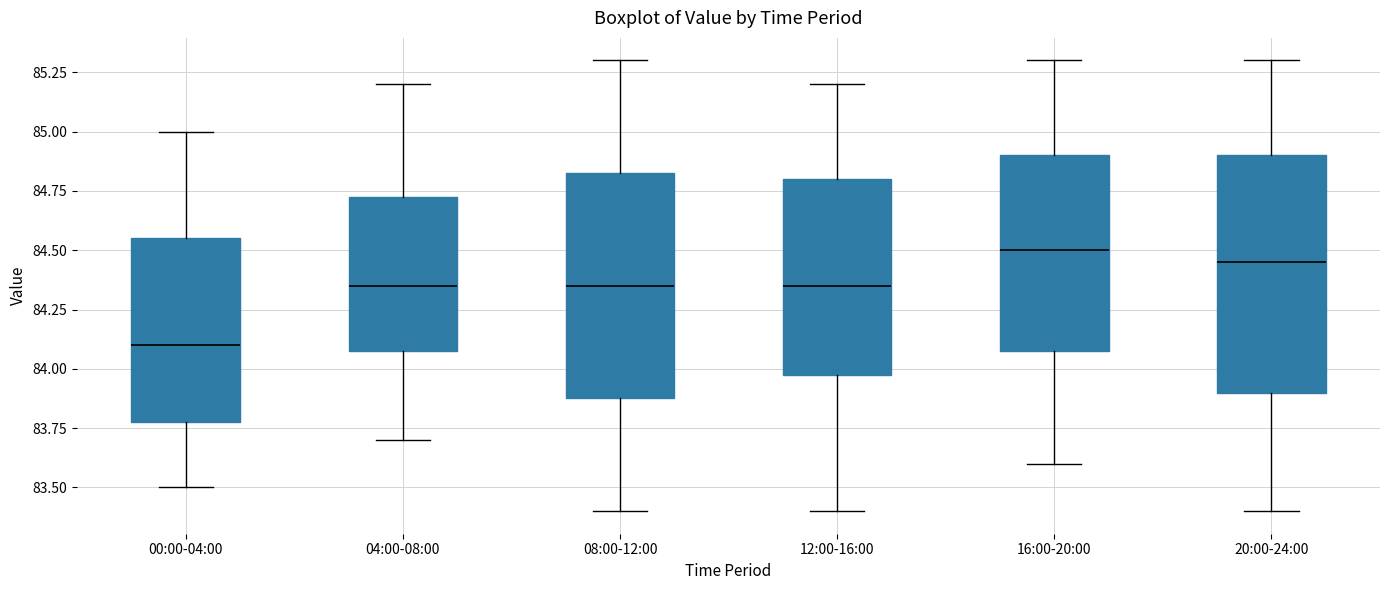

Which box has the lowest median line?

00:00-04:00